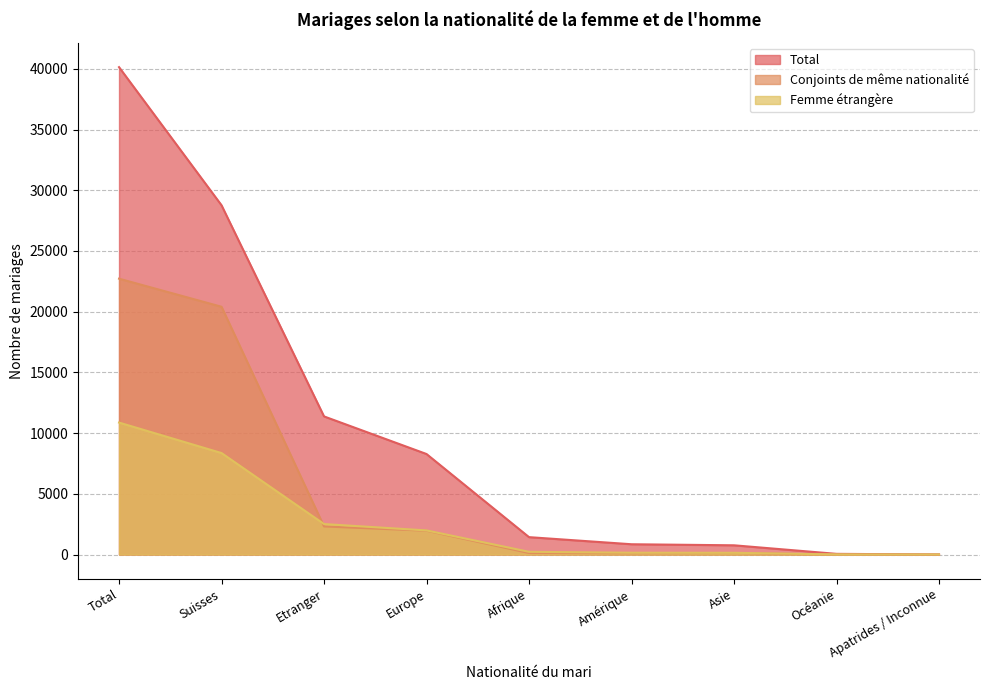

Rank the series by their average value, from lowest to highest.

Femme étrangère, Conjoints de même nationalité, Total